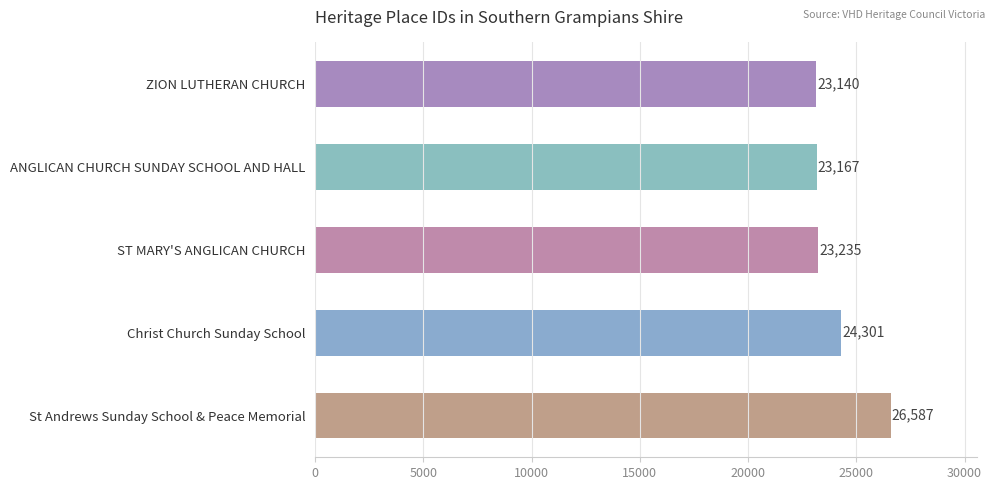

Between ANGLICAN CHURCH SUNDAY SCHOOL AND HALL and ZION LUTHERAN CHURCH, which is larger?

ANGLICAN CHURCH SUNDAY SCHOOL AND HALL